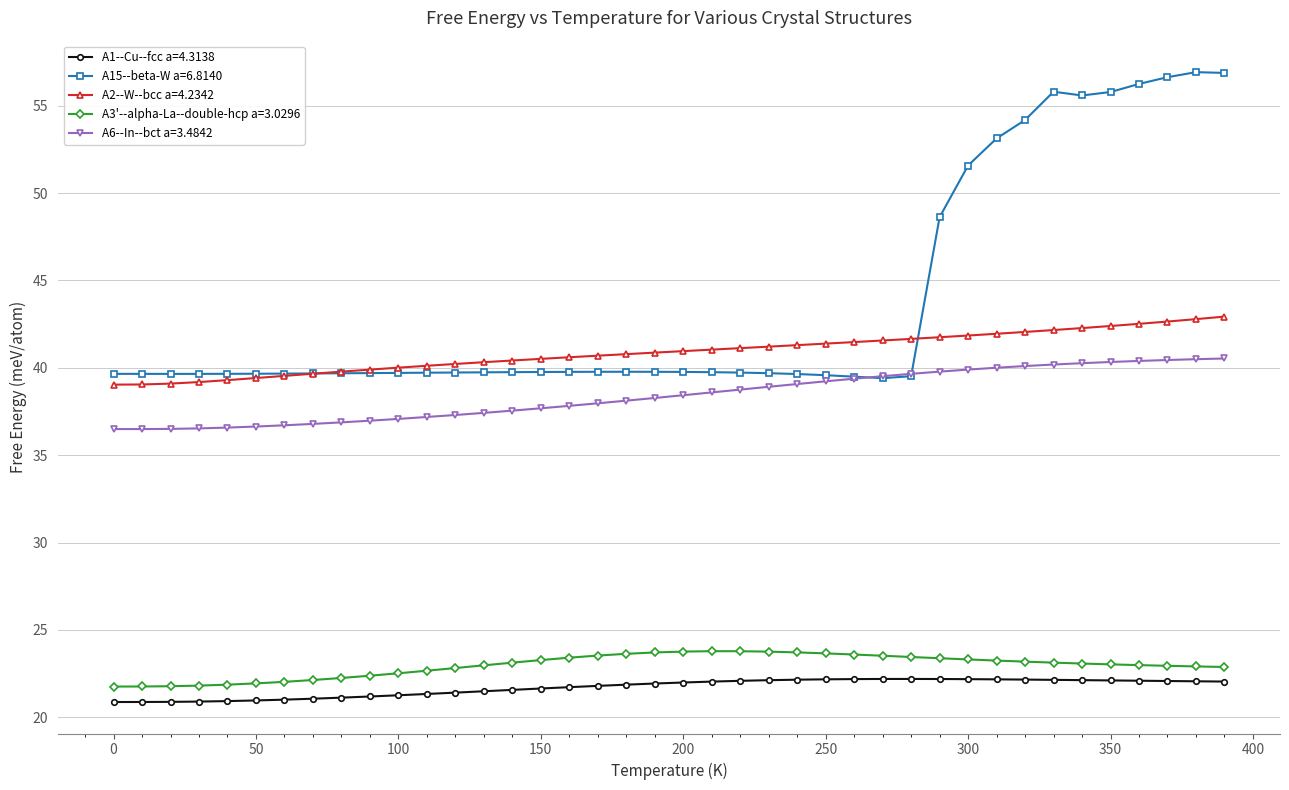

What is the value of the A1--Cu--fcc a=4.3138 point at the 12th from the left?

21.3